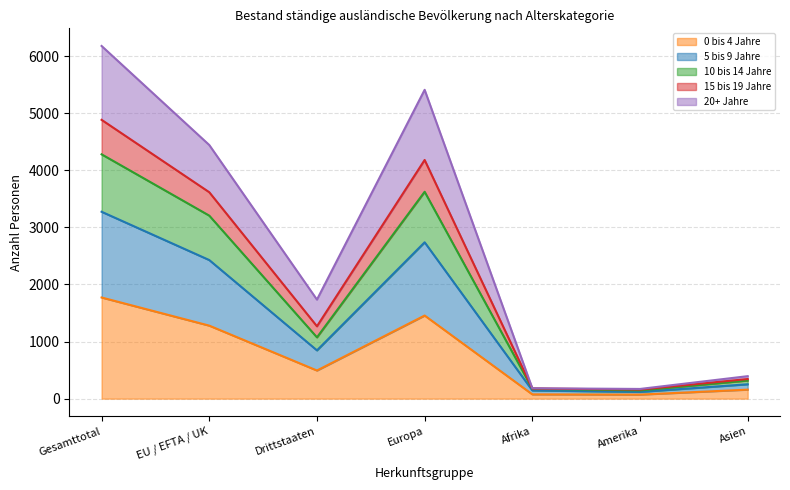

What is the total value across all series at Gesamttotal?

6178